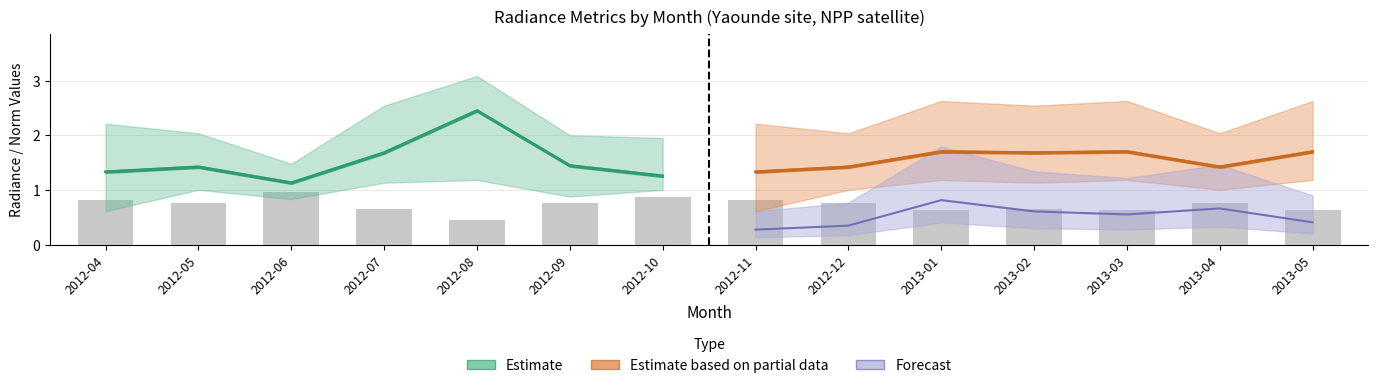

Reading left to right, transcribe all the data shown in this chart.

Estimate: 1.3	1.4	1.1	1.7	2.5	1.4	1.3
Estimate based on partial data: 1.3	1.4	1.7	1.7	1.7	1.4	1.7
Forecast: 0.3	0.4	0.8	0.6	0.6	0.7	0.4